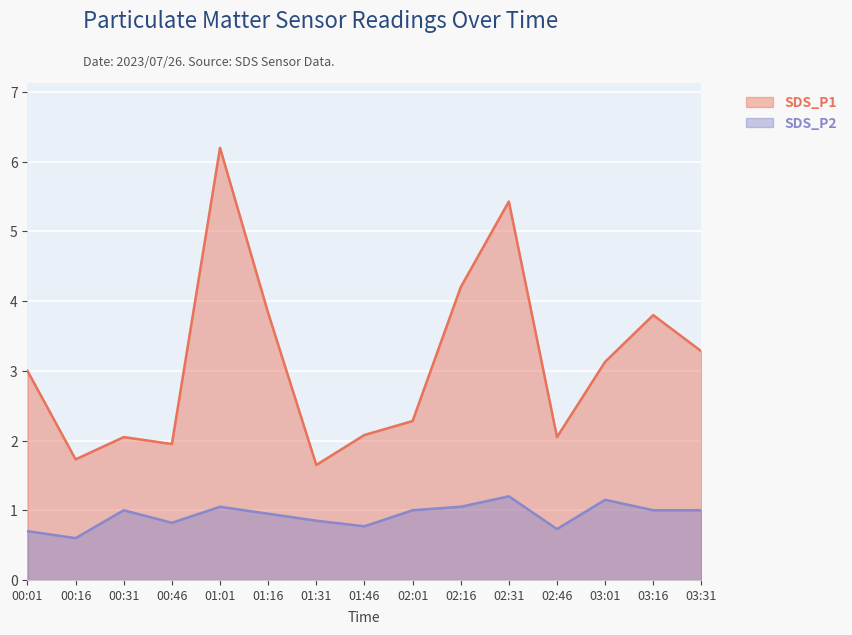

At 03:16, list the series in order from smallest to largest.

SDS_P2, SDS_P1